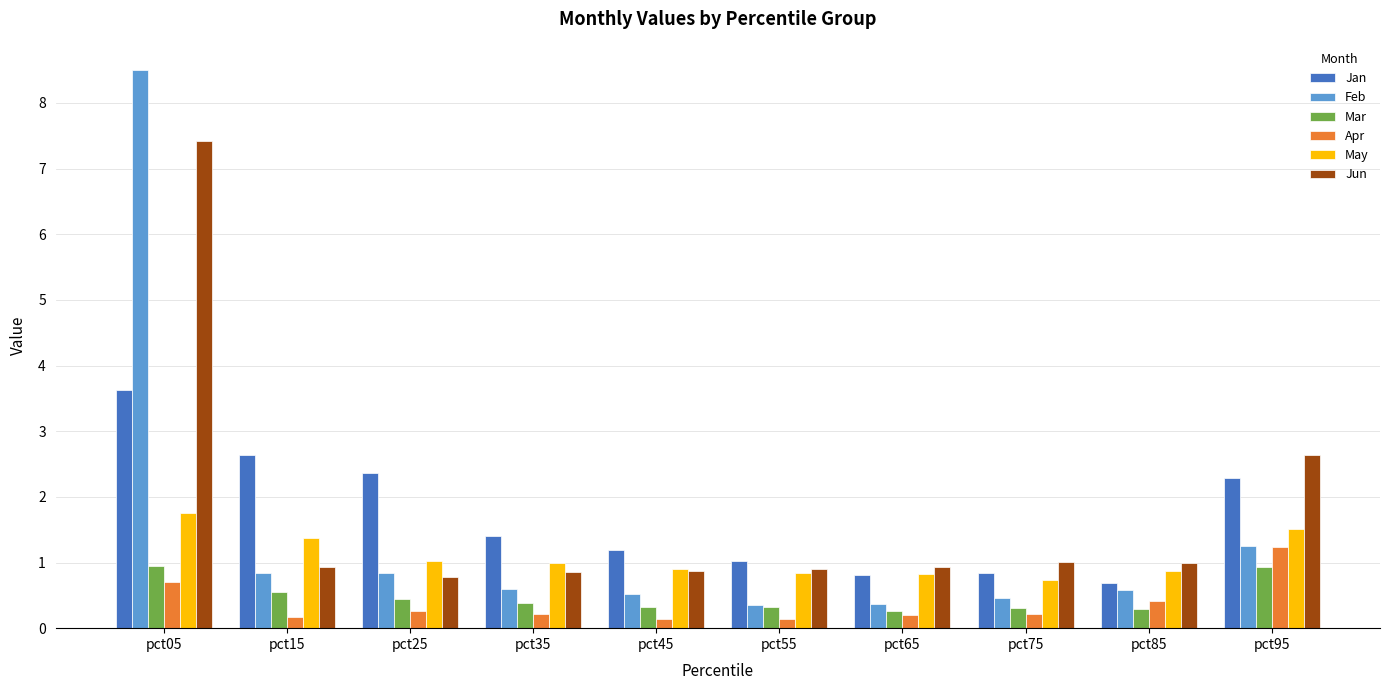

What is the total value across all series at pct55?

3.6